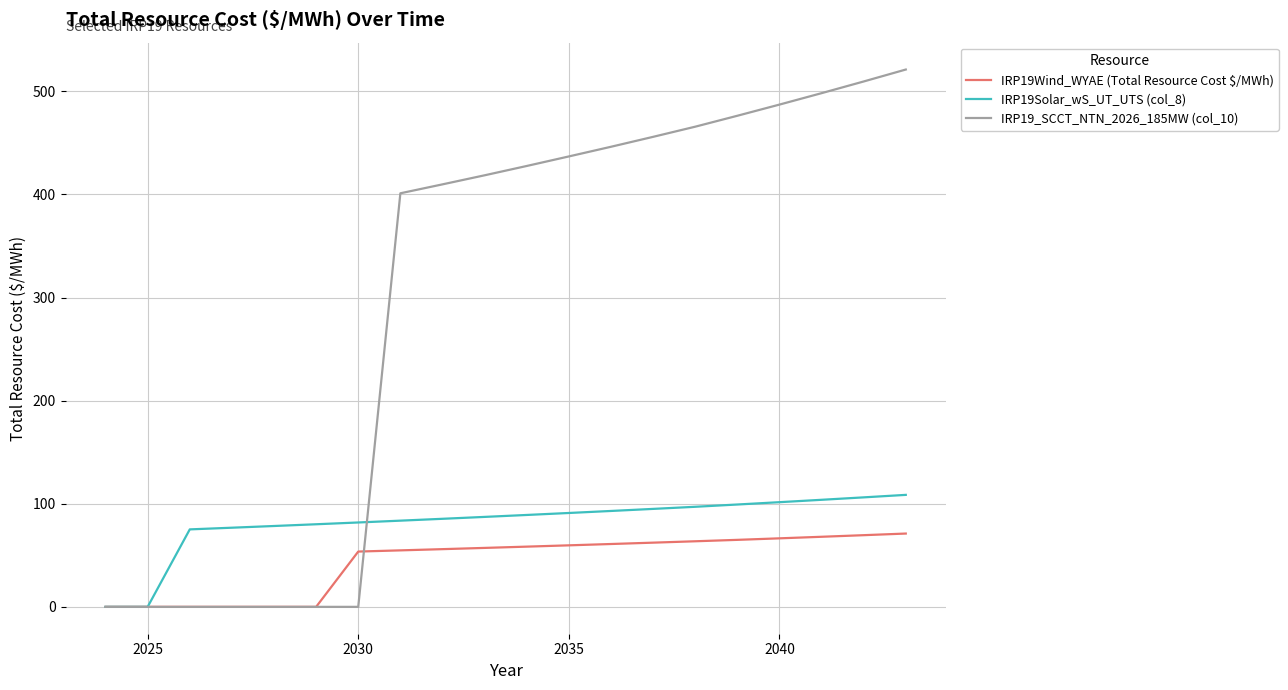

What is the maximum value for IRP19Wind_WYAE (Total Resource Cost $/MWh)?

71.1